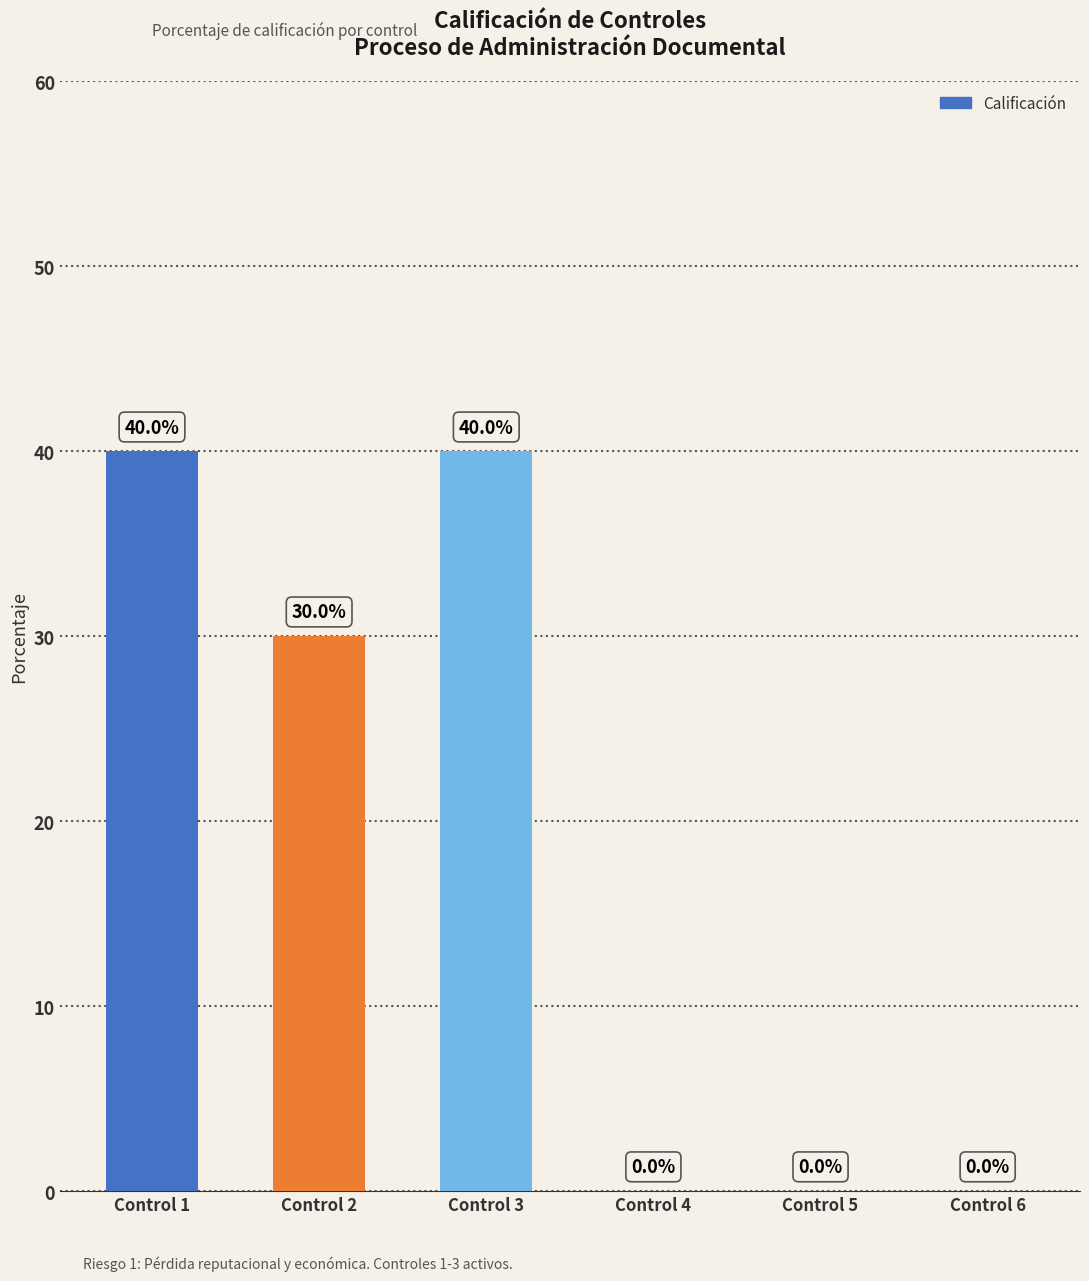

The chart shows a value of 25 at Control 3. True or false?

False